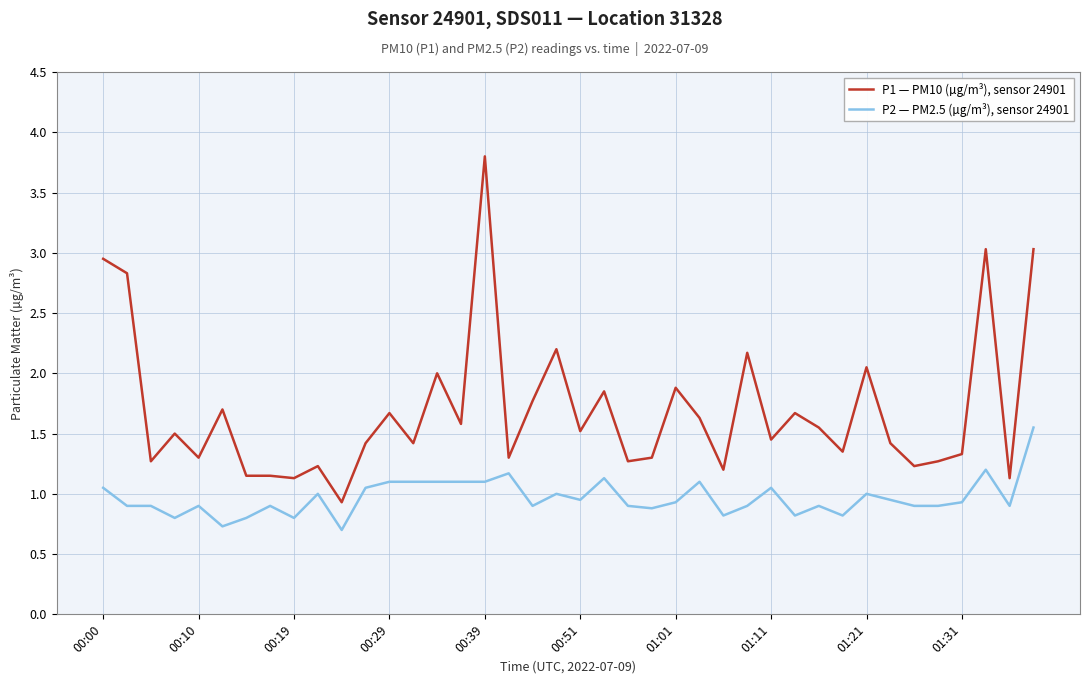

Which series has the largest total across all categories?

P1 — PM10 (µg/m³), sensor 24901